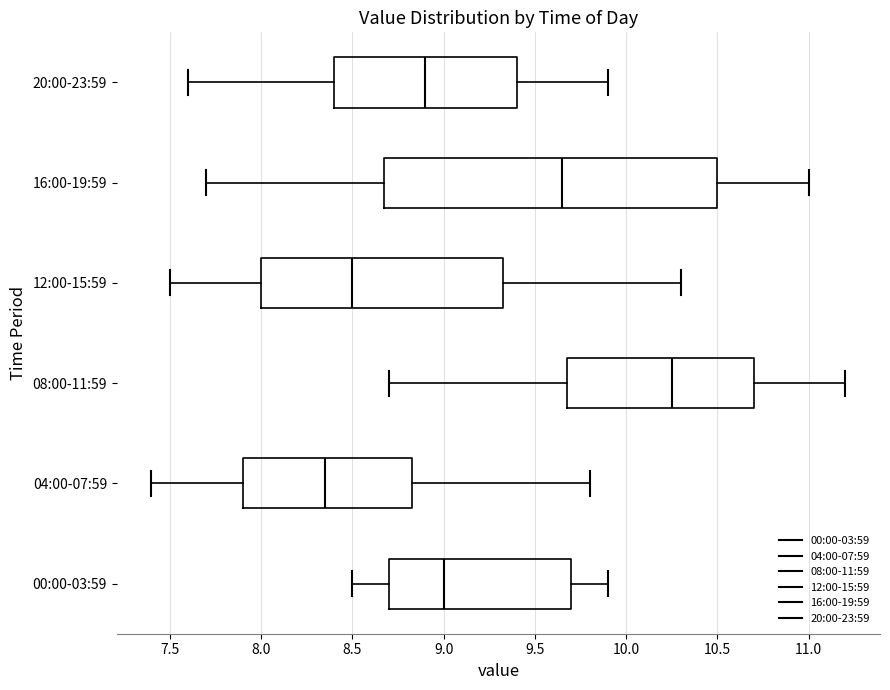

Reading bottom to top, read every box against the x-axis: the position of its median line, the range the box covers, and the ends of its whiskers. The values are not printed on the chart, so give them approximately, as read against the axis.

00:00-03:59: median 9.00, box 8.70 to 9.70, whiskers 8.50 to 9.90
04:00-07:59: median 8.35, box 7.90 to 8.85, whiskers 7.40 to 9.80
08:00-11:59: median 10.25, box 9.70 to 10.70, whiskers 8.70 to 11.20
12:00-15:59: median 8.50, box 8.00 to 9.35, whiskers 7.50 to 10.30
16:00-19:59: median 9.65, box 8.70 to 10.50, whiskers 7.70 to 11.00
20:00-23:59: median 8.90, box 8.40 to 9.40, whiskers 7.60 to 9.90